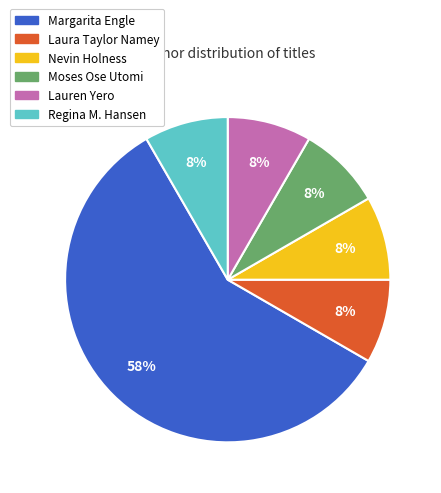

To the nearest percent, what is the average slice percentage?

17%